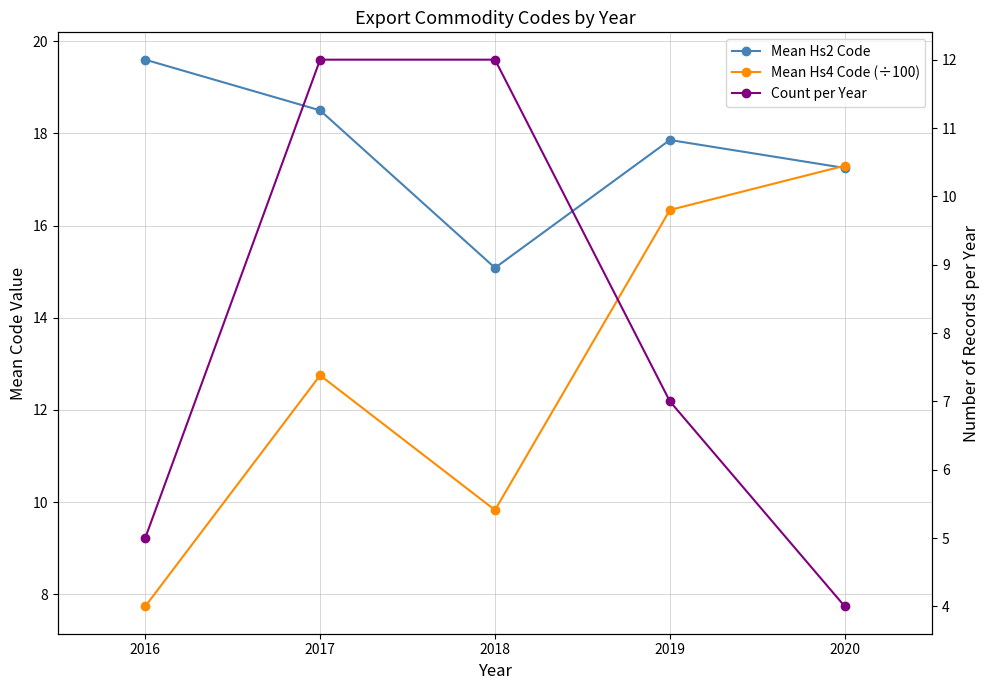

What are all the series names shown in the legend?

Mean Hs2 Code, Mean Hs4 Code (÷100), Count per Year